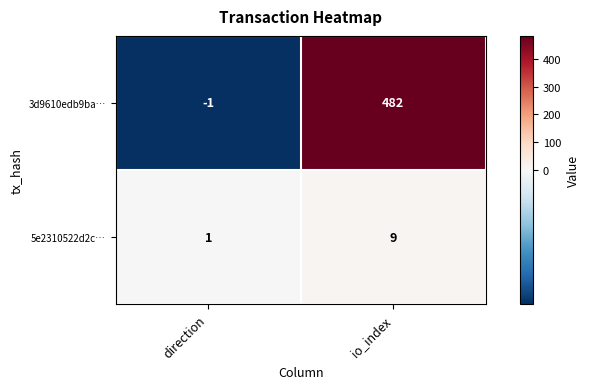

What is the sum of the 5e2310522d2c… values at io_index and direction?

10